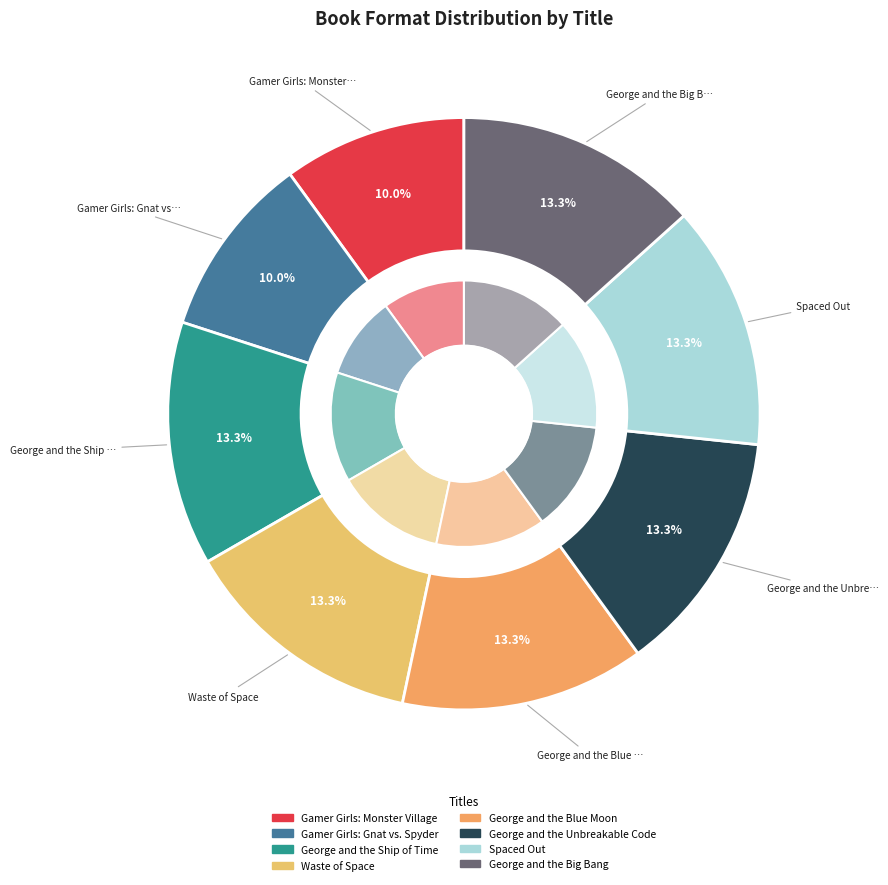

Does any single category account for the majority?

No